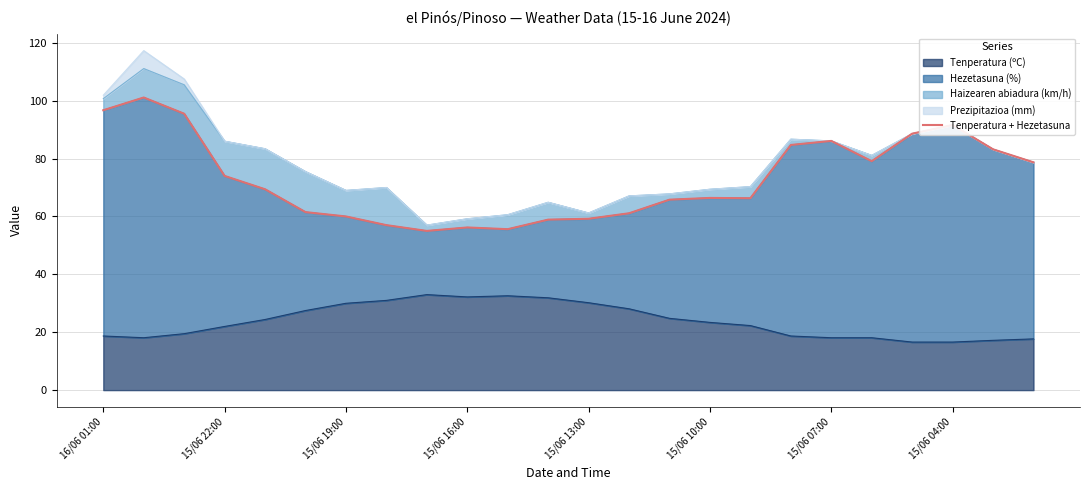

What is the value of the 19th point from the left?

86.1